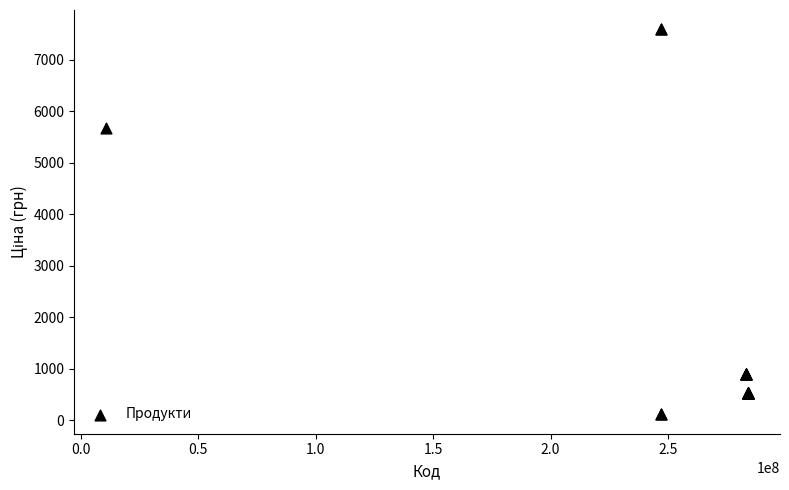

What Y value in the scatter plot is closest to 3855?

5673.8